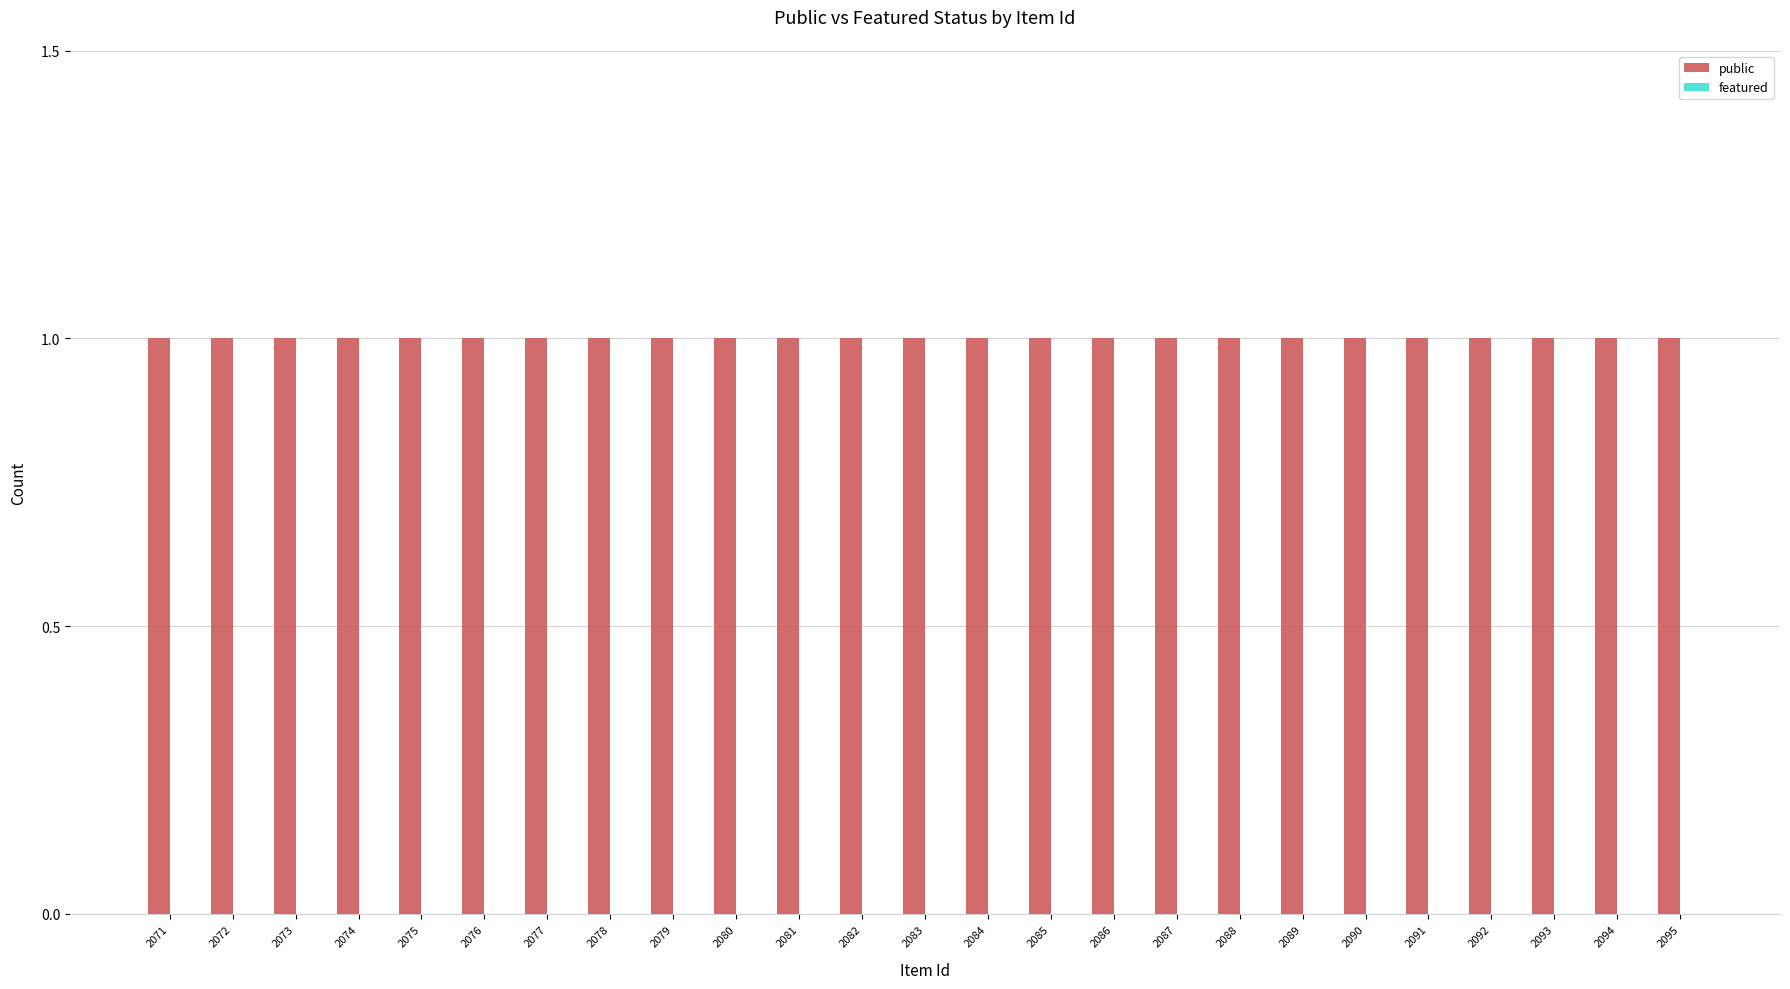

Reading right to left, list all the values displayed in this chart.

public: 1	1	1	1	1	1	1	1	1	1	1	1	1	1	1	1	1	1	1	1	1	1	1	1	1
featured: 0	0	0	0	0	0	0	0	0	0	0	0	0	0	0	0	0	0	0	0	0	0	0	0	0